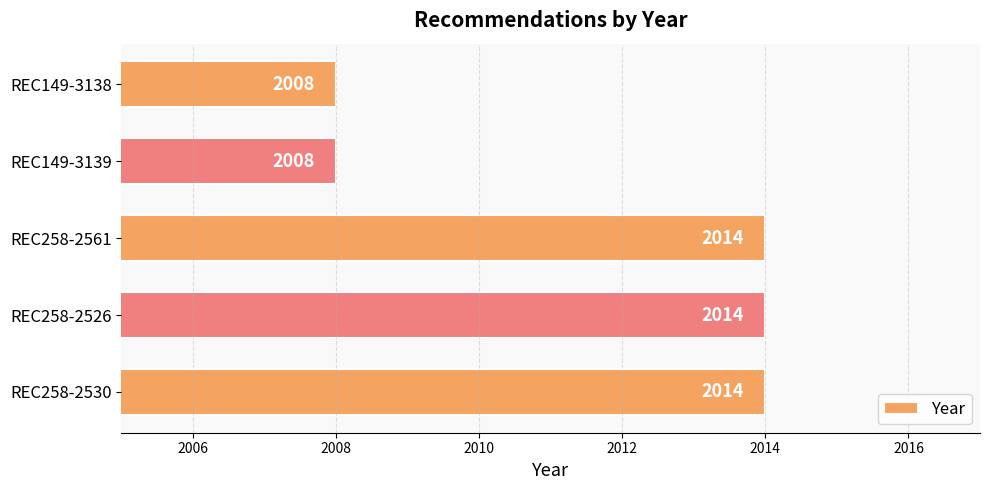

What is the approximate value at REC258-2530?

2014